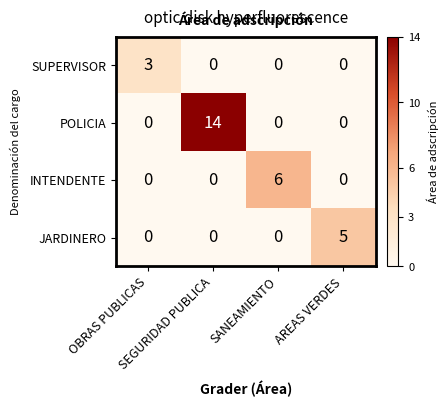

Which series has the largest range (max minus min)?

POLICIA